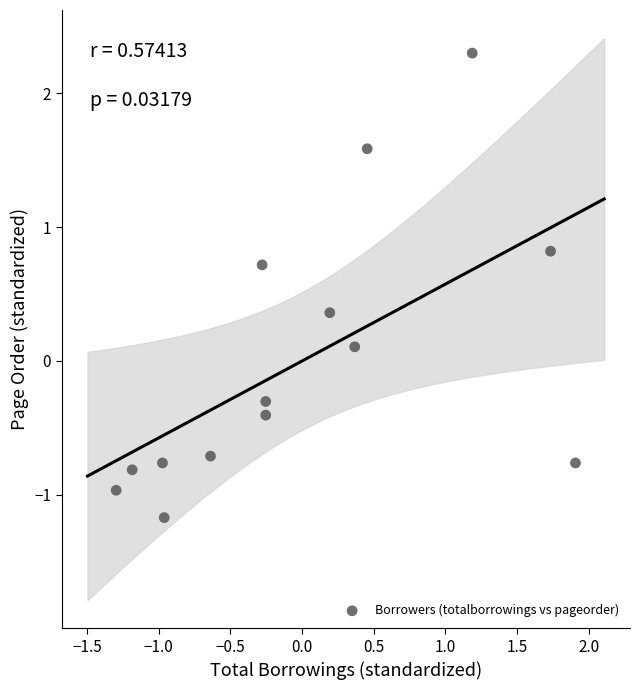

What is the range of Y values (max minus min)?

3.5